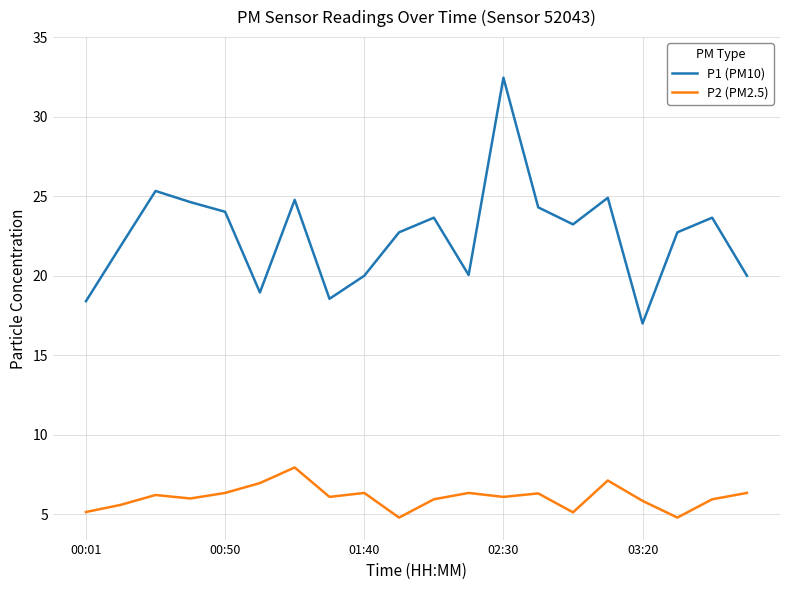

In P2 (PM2.5), how many points are lower than both neighbors (excluding endpoints)?

6